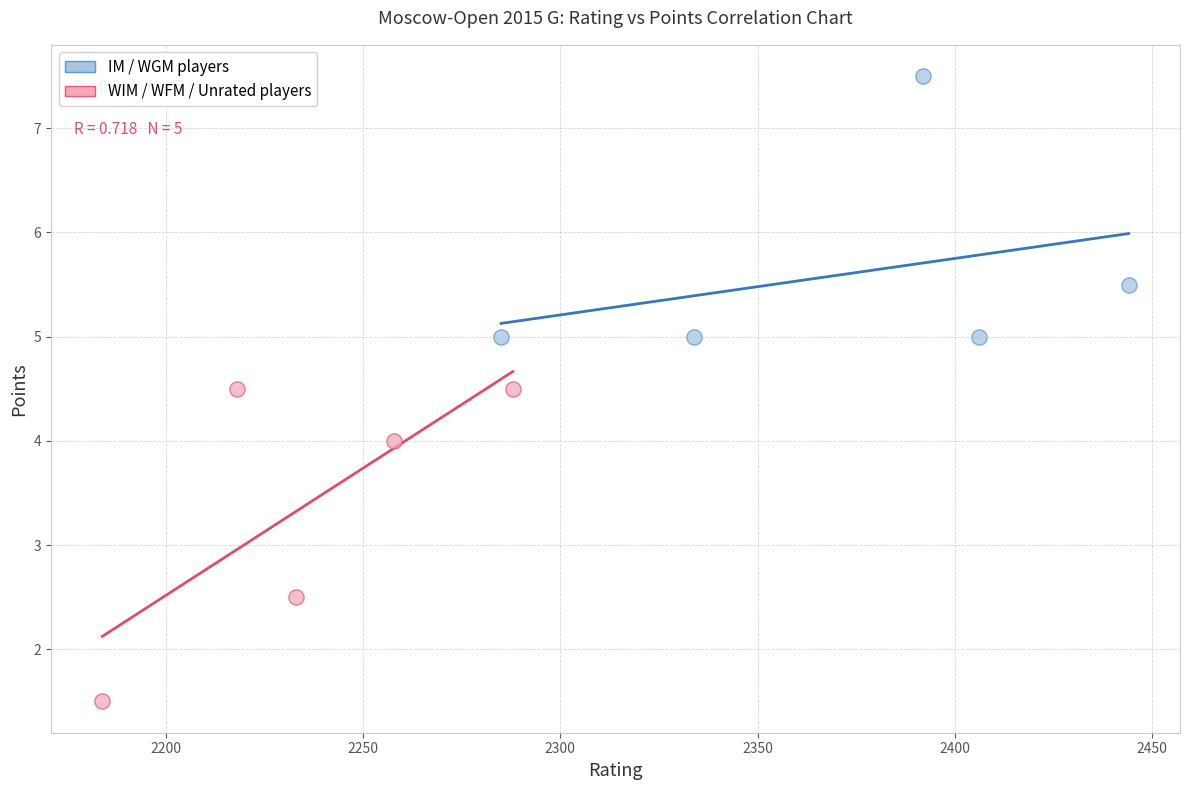

Which series has the largest Y range (max minus min)?

WIM / WFM / Unrated players